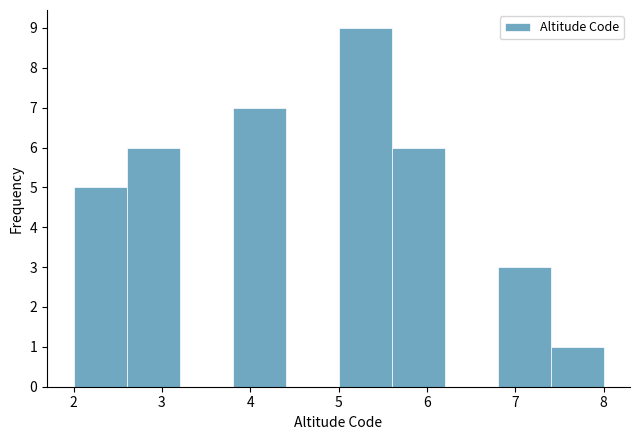

Reading left to right, transcribe this chart: for each bar, give the range it covers on the x-axis and its height. The values are not printed on the chart, so give them approximately, as read against the axis.

2.0 to 2.6: 5
2.6 to 3.2: 6
3.2 to 3.8: 0
3.8 to 4.4: 7
4.4 to 5.0: 0
5.0 to 5.6: 9
5.6 to 6.2: 6
6.2 to 6.8: 0
6.8 to 7.4: 3
7.4 to 8.0: 1